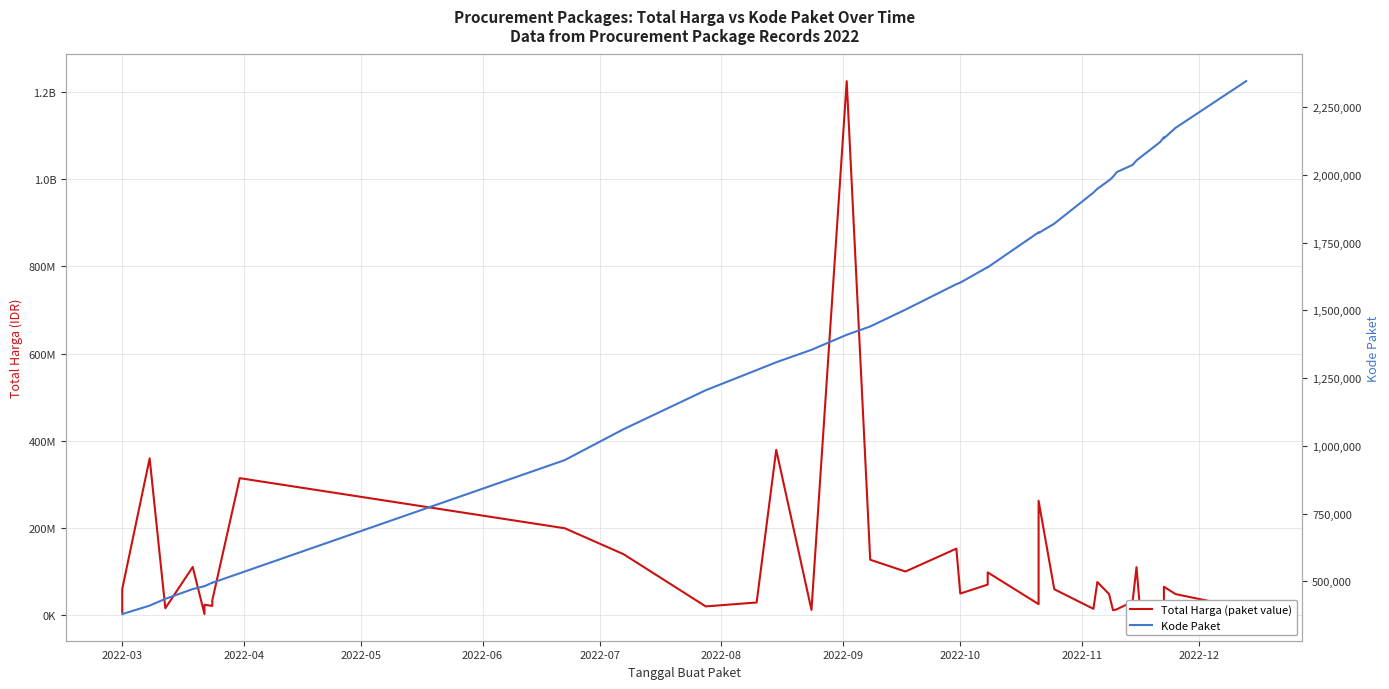

How many data points in Kode Paket are above 1597005?

19